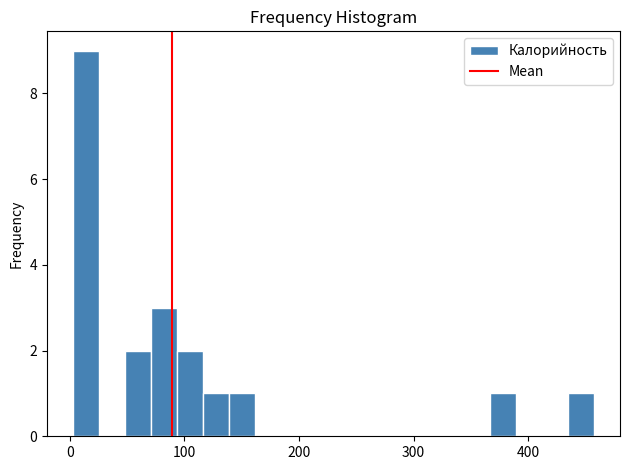

Read against the x-axis, roughly where is the centre of the tallest bar?

10